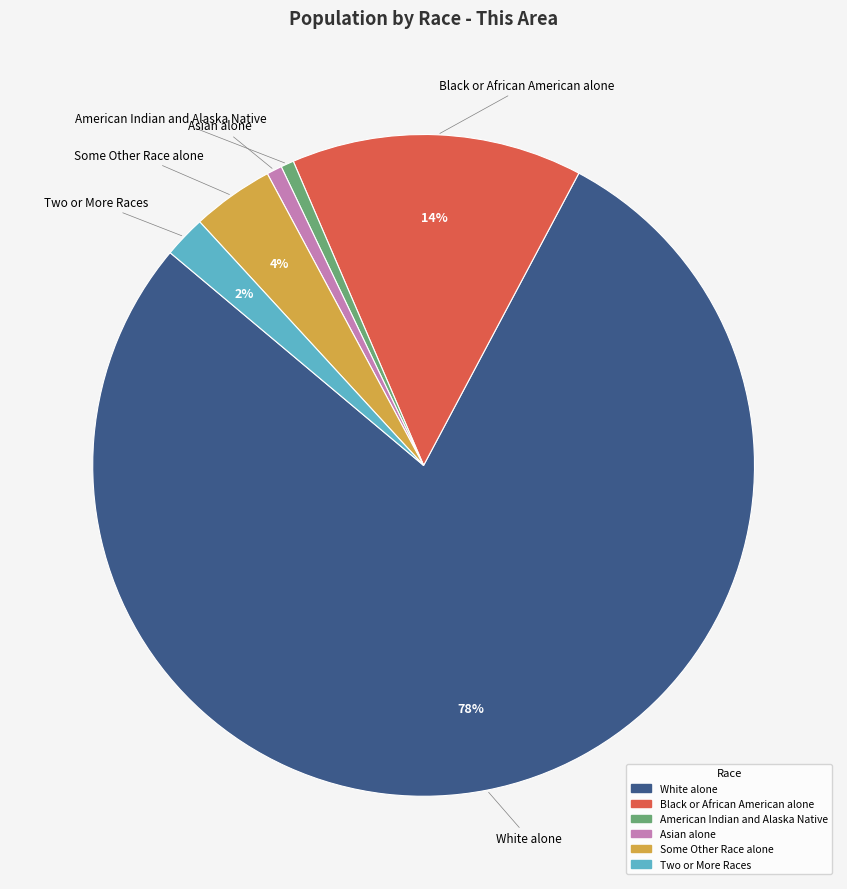

How many slices are in this pie chart?

6